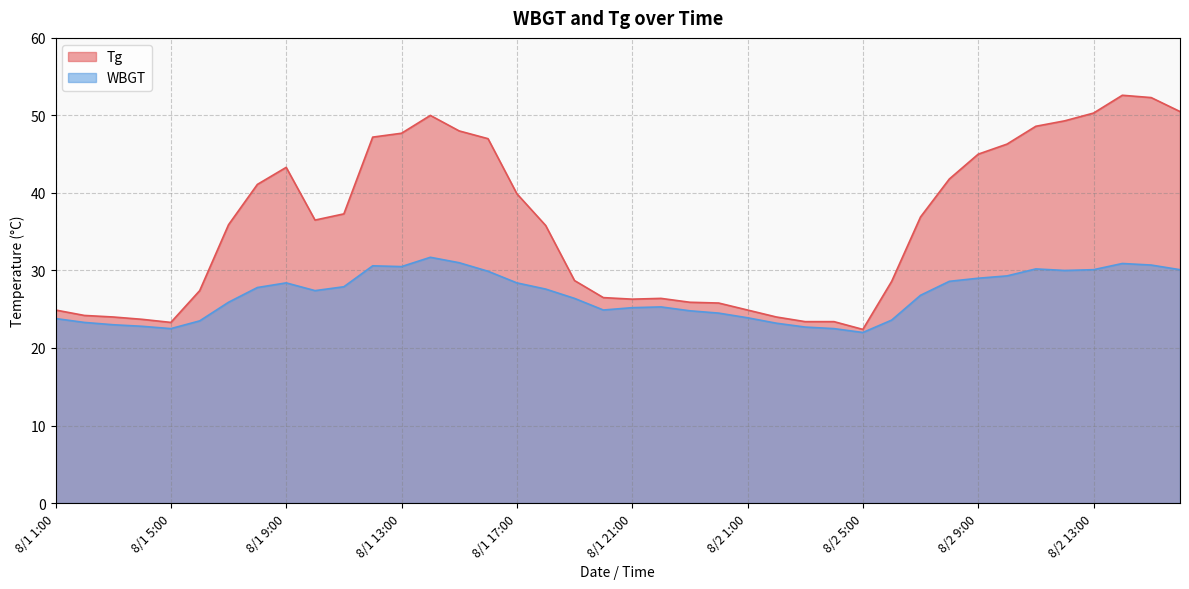

How many interior local peaks does the Tg series have?

4